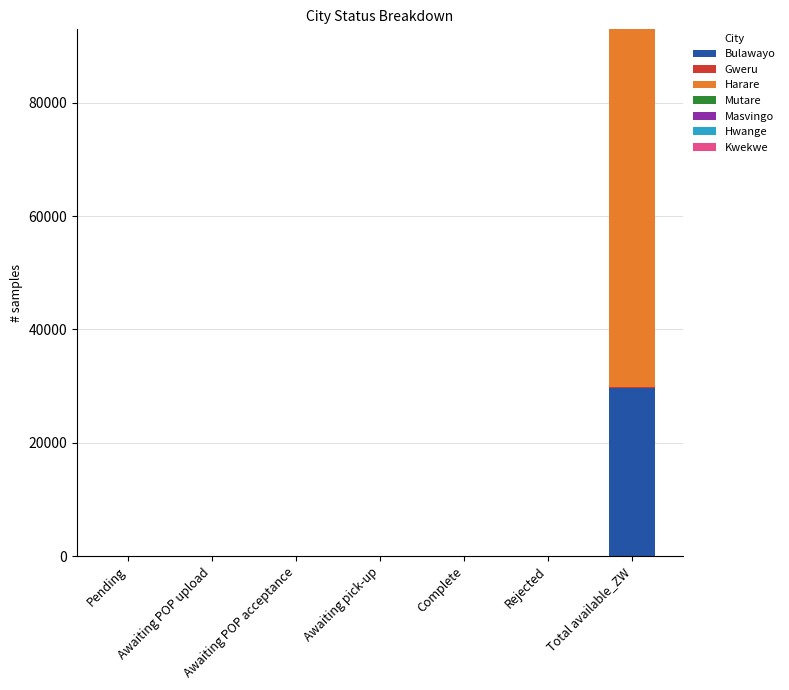

At which category is the sum across all series the highest?

Total available_ZW